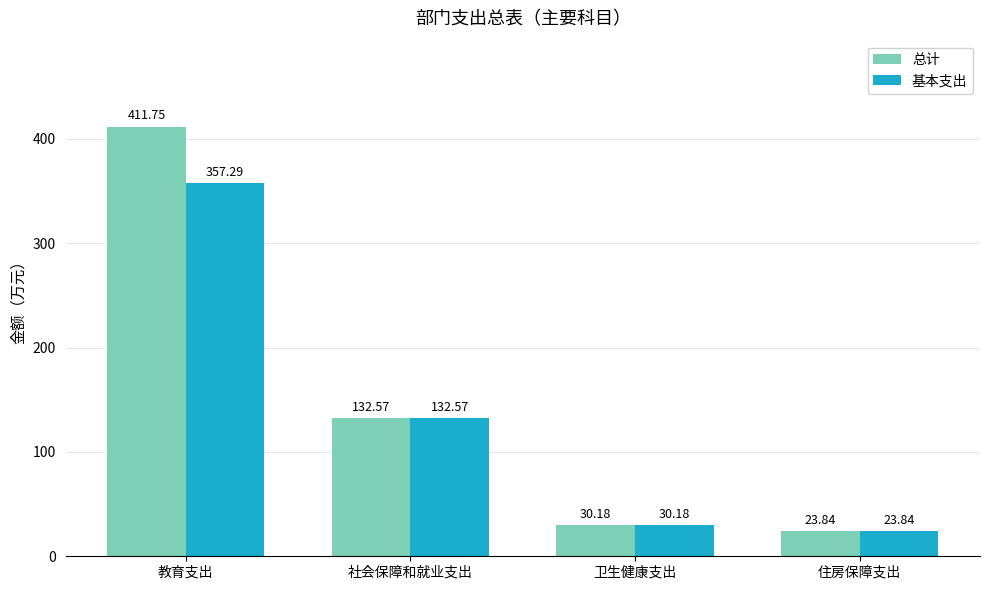

What is the highest value of the 总计 series?

411.8